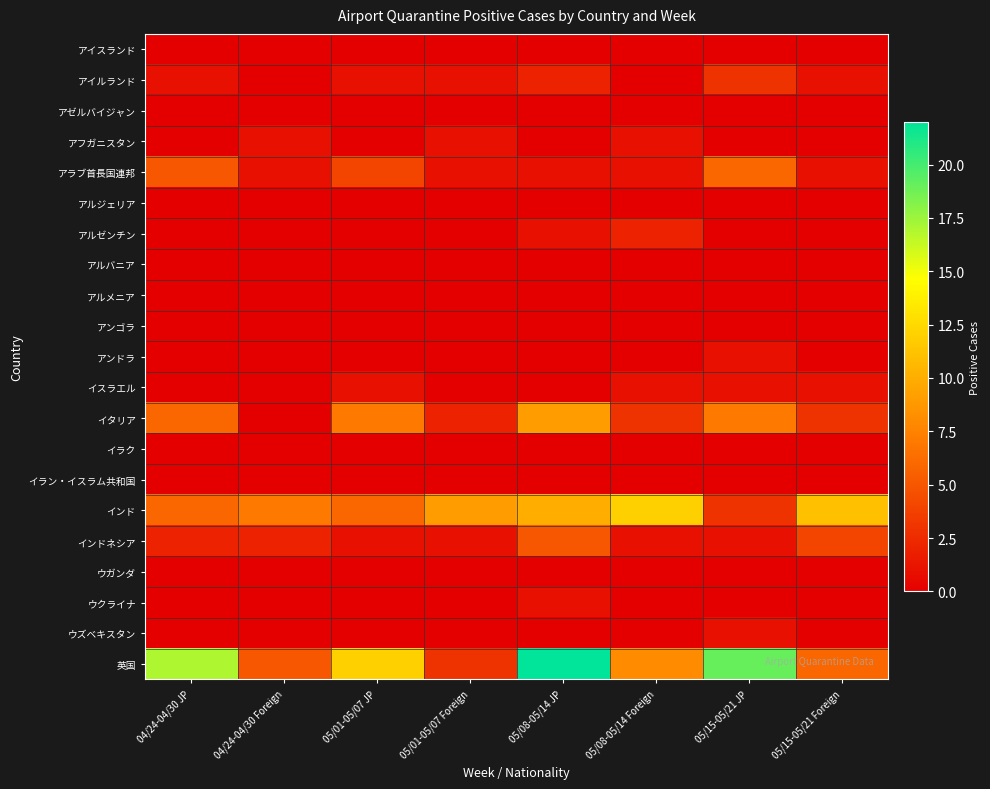

Reading right to left, transcribe all the data shown in this chart.

アイスランド: 05/15-05/21 Foreign=0	05/15-05/21 JP=0	05/08-05/14 Foreign=0	05/08-05/14 JP=0	05/01-05/07 Foreign=0	05/01-05/07 JP=0	04/24-04/30 Foreign=0	04/24-04/30 JP=0
アイルランド: 05/15-05/21 Foreign=1	05/15-05/21 JP=3	05/08-05/14 Foreign=0	05/08-05/14 JP=2	05/01-05/07 Foreign=1	05/01-05/07 JP=1	04/24-04/30 Foreign=0	04/24-04/30 JP=1
アゼルバイジャン: 05/15-05/21 Foreign=0	05/15-05/21 JP=0	05/08-05/14 Foreign=0	05/08-05/14 JP=0	05/01-05/07 Foreign=0	05/01-05/07 JP=0	04/24-04/30 Foreign=0	04/24-04/30 JP=0
アフガニスタン: 05/15-05/21 Foreign=0	05/15-05/21 JP=0	05/08-05/14 Foreign=1	05/08-05/14 JP=0	05/01-05/07 Foreign=1	05/01-05/07 JP=0	04/24-04/30 Foreign=1	04/24-04/30 JP=0
アラブ首長国連邦: 05/15-05/21 Foreign=1	05/15-05/21 JP=6	05/08-05/14 Foreign=1	05/08-05/14 JP=1	05/01-05/07 Foreign=1	05/01-05/07 JP=4	04/24-04/30 Foreign=1	04/24-04/30 JP=5
アルジェリア: 05/15-05/21 Foreign=0	05/15-05/21 JP=0	05/08-05/14 Foreign=0	05/08-05/14 JP=0	05/01-05/07 Foreign=0	05/01-05/07 JP=0	04/24-04/30 Foreign=0	04/24-04/30 JP=0
アルゼンチン: 05/15-05/21 Foreign=0	05/15-05/21 JP=0	05/08-05/14 Foreign=2	05/08-05/14 JP=1	05/01-05/07 Foreign=0	05/01-05/07 JP=0	04/24-04/30 Foreign=0	04/24-04/30 JP=0
アルバニア: 05/15-05/21 Foreign=0	05/15-05/21 JP=0	05/08-05/14 Foreign=0	05/08-05/14 JP=0	05/01-05/07 Foreign=0	05/01-05/07 JP=0	04/24-04/30 Foreign=0	04/24-04/30 JP=0
アルメニア: 05/15-05/21 Foreign=0	05/15-05/21 JP=0	05/08-05/14 Foreign=0	05/08-05/14 JP=0	05/01-05/07 Foreign=0	05/01-05/07 JP=0	04/24-04/30 Foreign=0	04/24-04/30 JP=0
アンゴラ: 05/15-05/21 Foreign=0	05/15-05/21 JP=0	05/08-05/14 Foreign=0	05/08-05/14 JP=0	05/01-05/07 Foreign=0	05/01-05/07 JP=0	04/24-04/30 Foreign=0	04/24-04/30 JP=0
アンドラ: 05/15-05/21 Foreign=0	05/15-05/21 JP=1	05/08-05/14 Foreign=0	05/08-05/14 JP=0	05/01-05/07 Foreign=0	05/01-05/07 JP=0	04/24-04/30 Foreign=0	04/24-04/30 JP=0
イスラエル: 05/15-05/21 Foreign=1	05/15-05/21 JP=1	05/08-05/14 Foreign=1	05/08-05/14 JP=0	05/01-05/07 Foreign=0	05/01-05/07 JP=1	04/24-04/30 Foreign=0	04/24-04/30 JP=0
イタリア: 05/15-05/21 Foreign=3	05/15-05/21 JP=7	05/08-05/14 Foreign=3	05/08-05/14 JP=9	05/01-05/07 Foreign=2	05/01-05/07 JP=7	04/24-04/30 Foreign=0	04/24-04/30 JP=6
イラク: 05/15-05/21 Foreign=0	05/15-05/21 JP=0	05/08-05/14 Foreign=0	05/08-05/14 JP=0	05/01-05/07 Foreign=0	05/01-05/07 JP=0	04/24-04/30 Foreign=0	04/24-04/30 JP=0
イラン・イスラム共和国: 05/15-05/21 Foreign=0	05/15-05/21 JP=0	05/08-05/14 Foreign=0	05/08-05/14 JP=0	05/01-05/07 Foreign=0	05/01-05/07 JP=0	04/24-04/30 Foreign=0	04/24-04/30 JP=0
インド: 05/15-05/21 Foreign=11	05/15-05/21 JP=3	05/08-05/14 Foreign=12	05/08-05/14 JP=10	05/01-05/07 Foreign=9	05/01-05/07 JP=6	04/24-04/30 Foreign=7	04/24-04/30 JP=6
インドネシア: 05/15-05/21 Foreign=4	05/15-05/21 JP=1	05/08-05/14 Foreign=1	05/08-05/14 JP=5	05/01-05/07 Foreign=1	05/01-05/07 JP=1	04/24-04/30 Foreign=2	04/24-04/30 JP=2
ウガンダ: 05/15-05/21 Foreign=0	05/15-05/21 JP=0	05/08-05/14 Foreign=0	05/08-05/14 JP=0	05/01-05/07 Foreign=0	05/01-05/07 JP=0	04/24-04/30 Foreign=0	04/24-04/30 JP=0
ウクライナ: 05/15-05/21 Foreign=0	05/15-05/21 JP=0	05/08-05/14 Foreign=0	05/08-05/14 JP=1	05/01-05/07 Foreign=0	05/01-05/07 JP=0	04/24-04/30 Foreign=0	04/24-04/30 JP=0
ウズベキスタン: 05/15-05/21 Foreign=0	05/15-05/21 JP=1	05/08-05/14 Foreign=0	05/08-05/14 JP=0	05/01-05/07 Foreign=0	05/01-05/07 JP=0	04/24-04/30 Foreign=0	04/24-04/30 JP=0
英国: 05/15-05/21 Foreign=6	05/15-05/21 JP=19	05/08-05/14 Foreign=8	05/08-05/14 JP=22	05/01-05/07 Foreign=3	05/01-05/07 JP=12	04/24-04/30 Foreign=5	04/24-04/30 JP=17